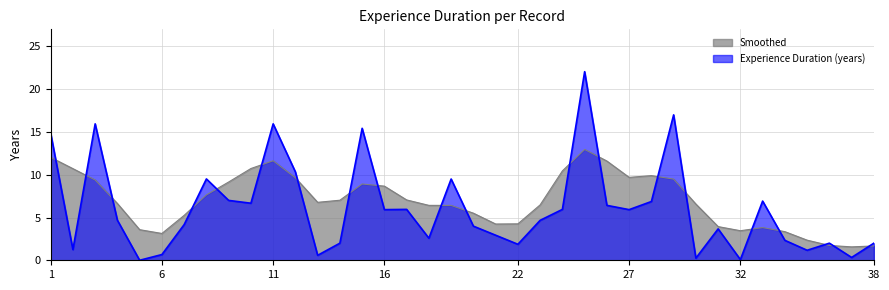

Approximately how many times larger is the value at 16 compared to 29?

0.3